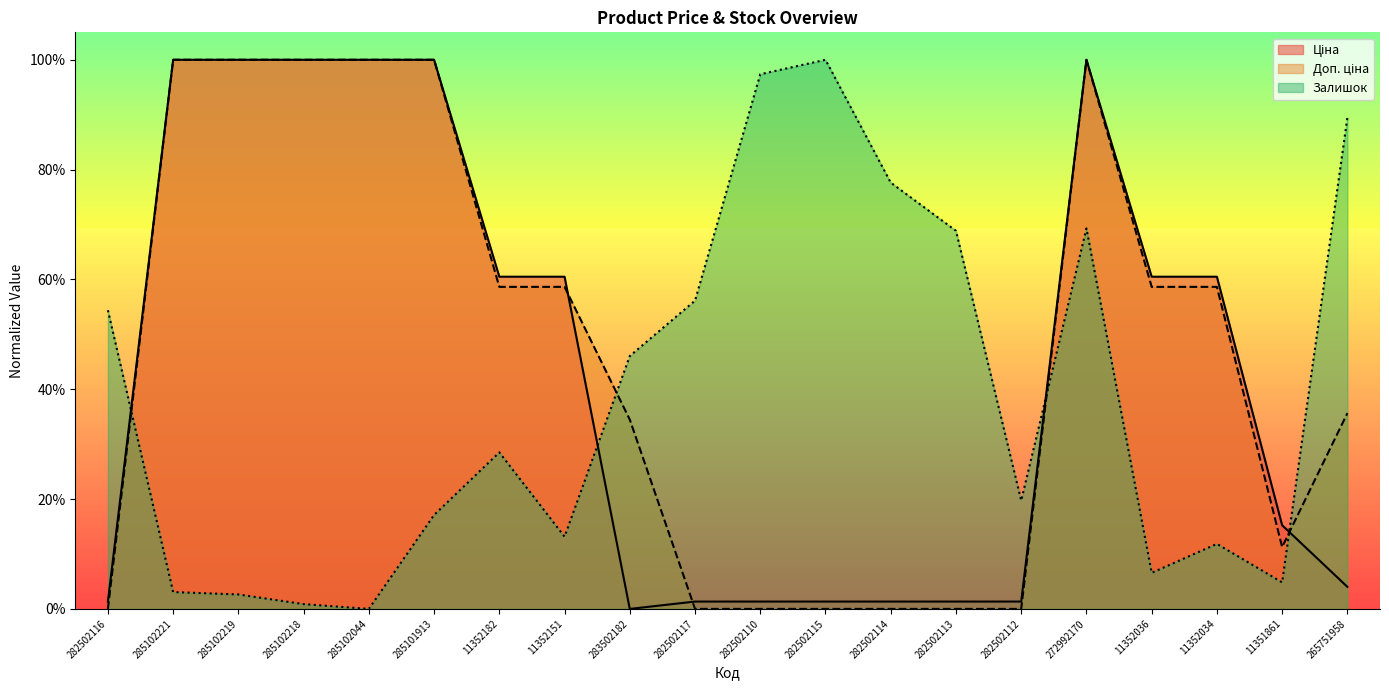

How many interior local valleys does the Залишок series have?

5